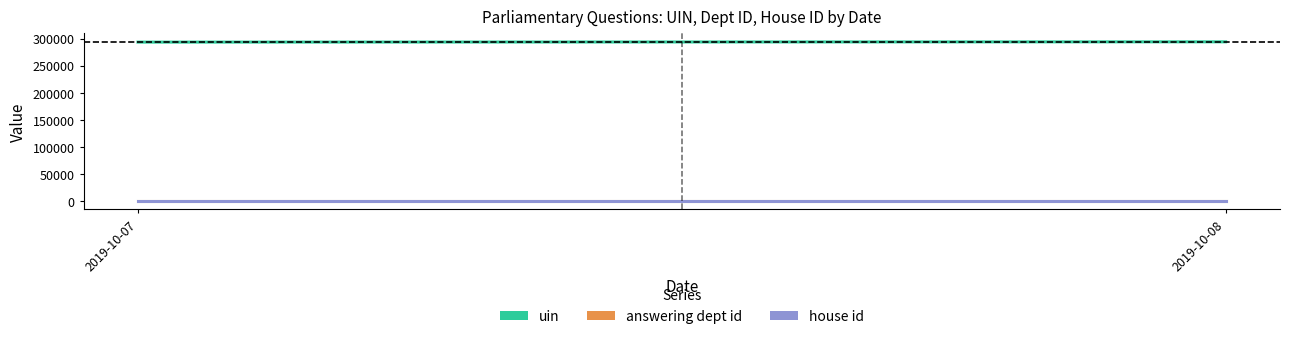

Reading left to right, extract all data points from this chart.

uin: 293512.5	294077.8
answering dept id: 17.0	17.0
house id: 1.0	1.0